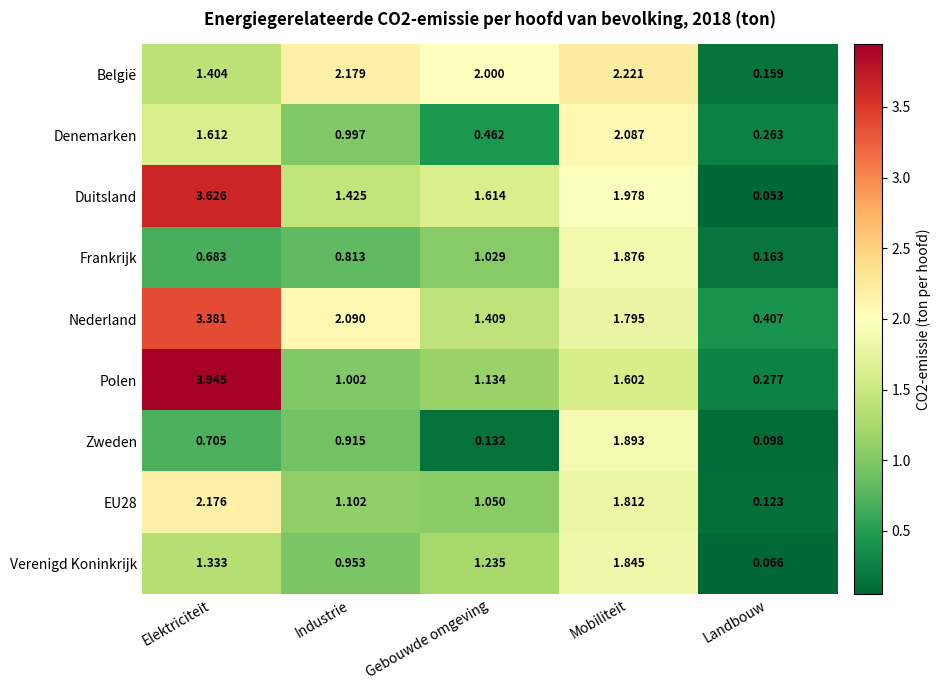

At which category is the sum across all series the highest?

Elektriciteit